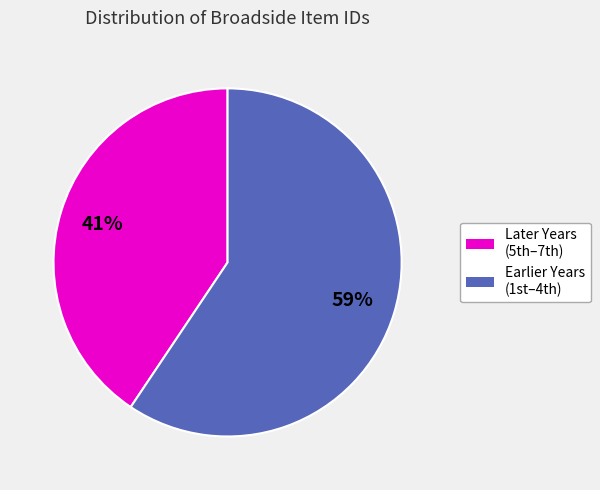

What is the smallest slice in the pie chart?

Later Years (5th–7th)